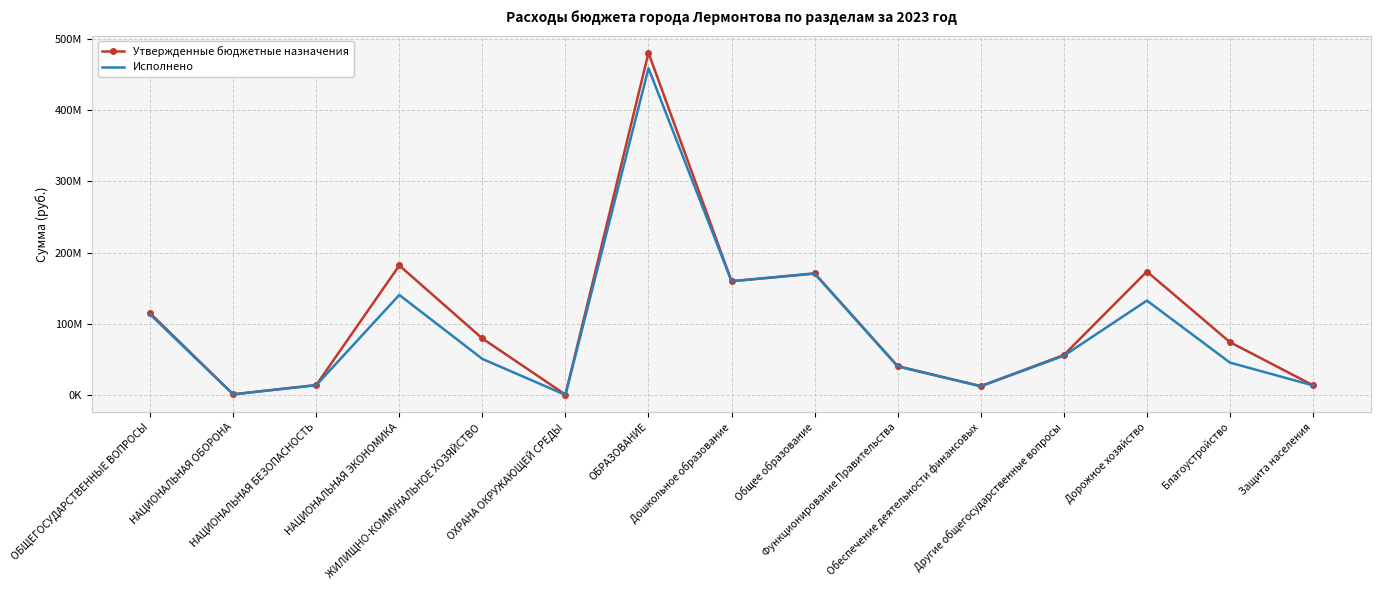

What are all the series names shown in the legend?

Утвержденные бюджетные назначения, Исполнено